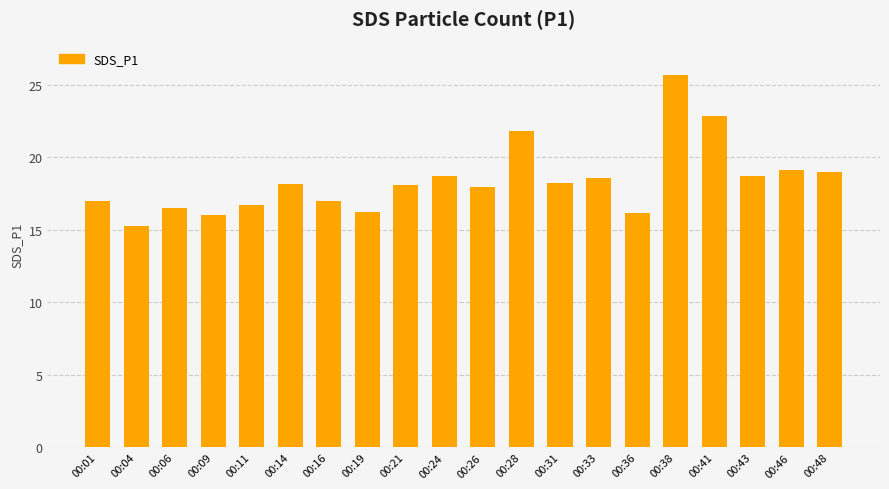

What is the ratio of the value at 00:09 to the value at 00:43?

0.9